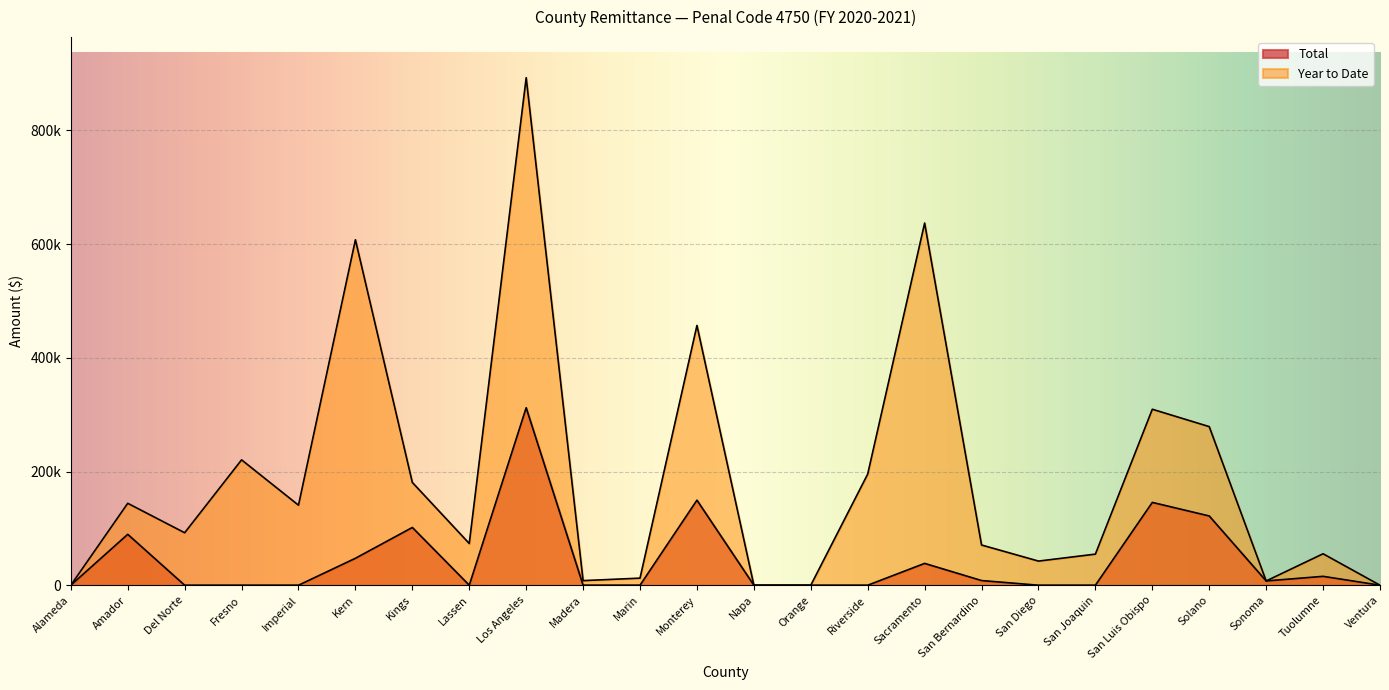

At which category does Year to Date reach its first local valley?

Del Norte